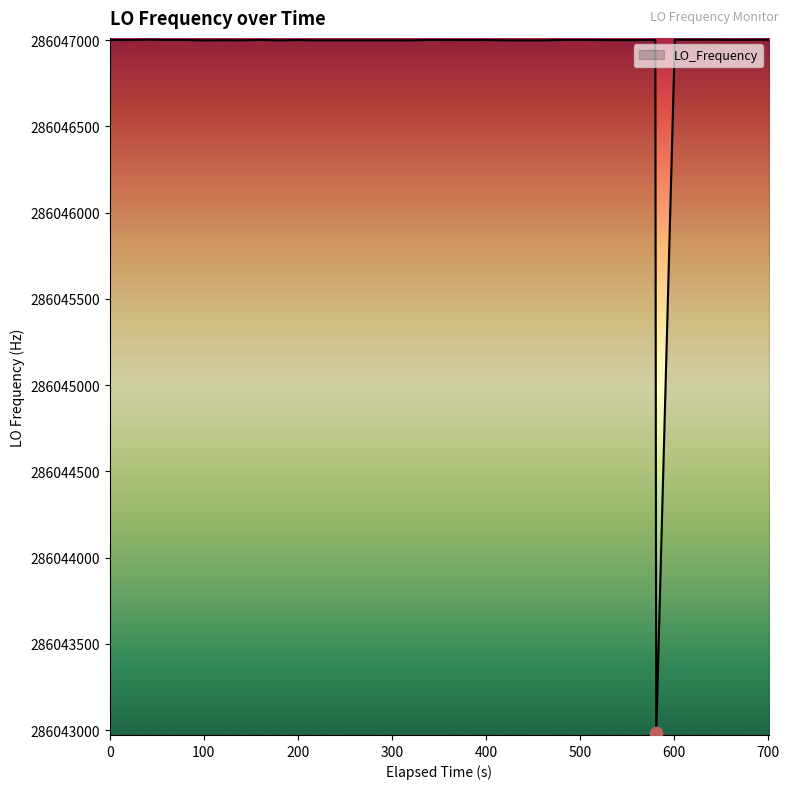

What is the smallest value displayed?

286042982.2